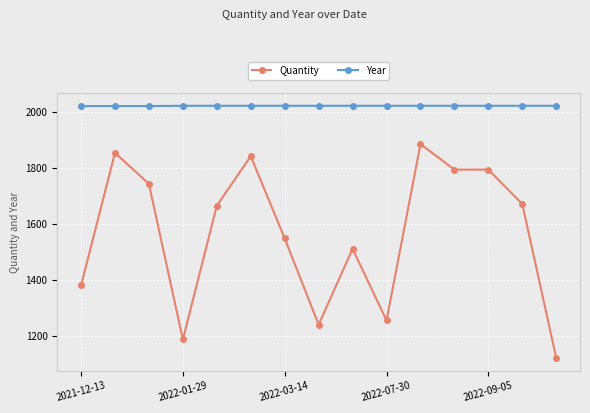

What is the average value of the Year series?

2022